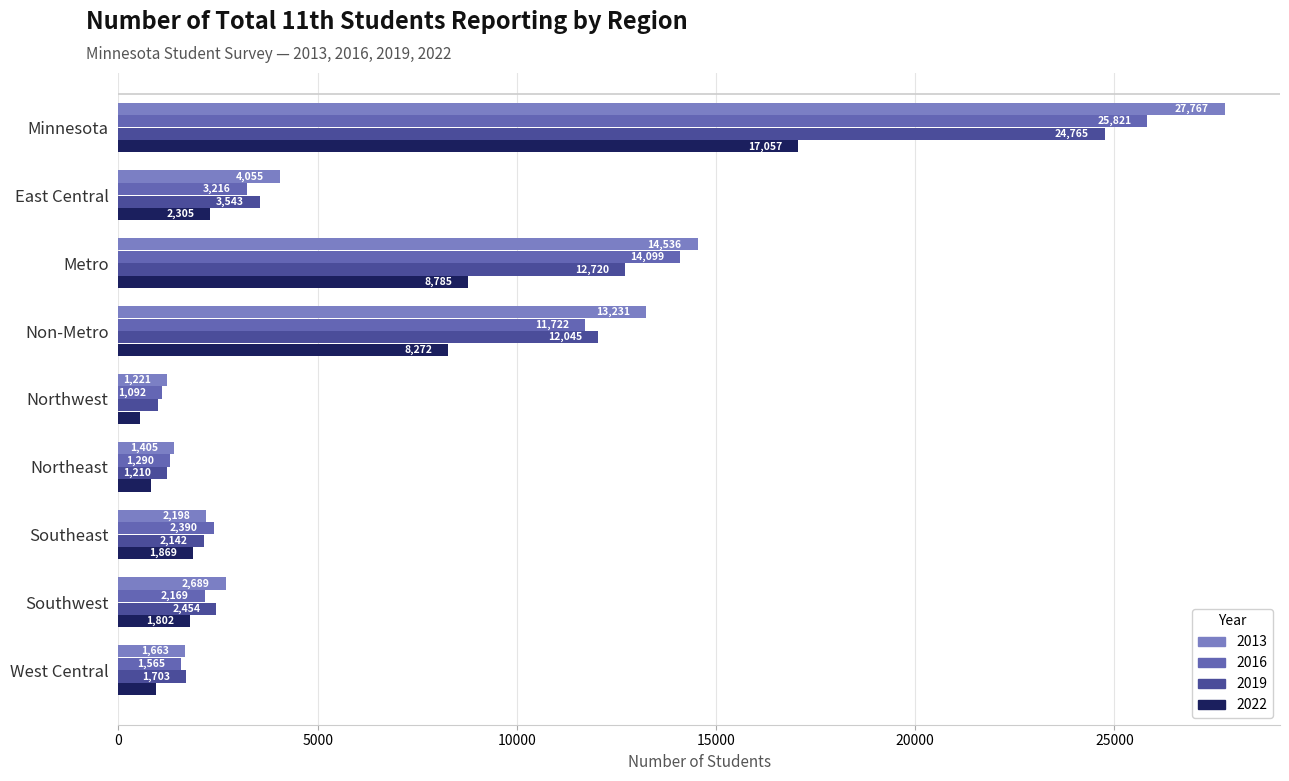

The 2013 series shows 27767 at Minnesota. True or false?

True